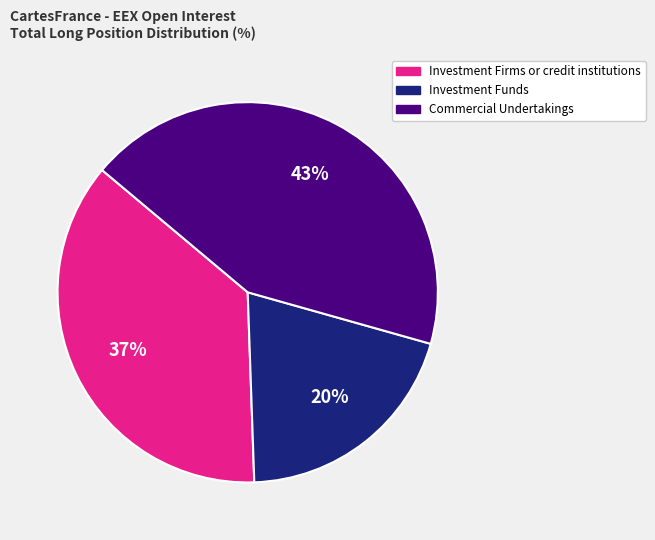

Does any single category account for the majority?

No